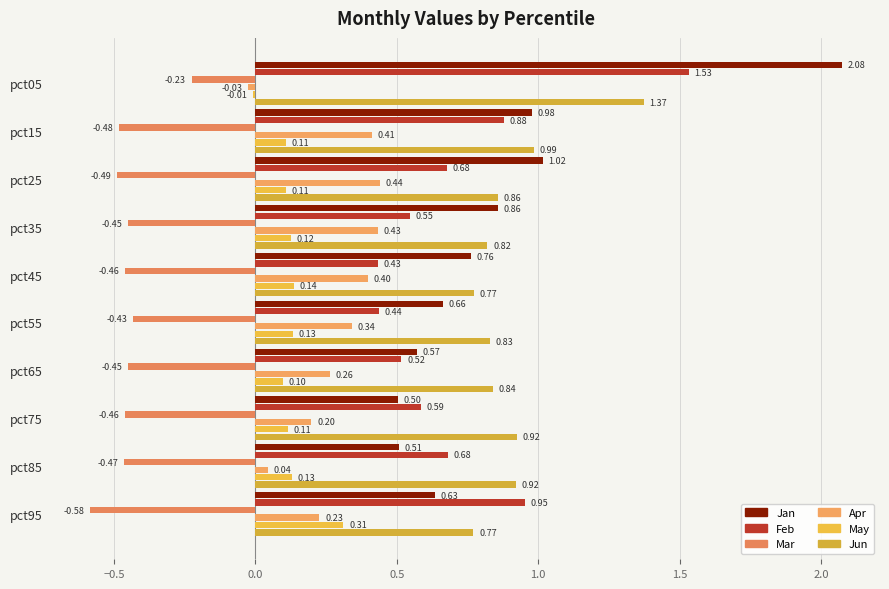

Rank the series by their maximum value, from highest to lowest.

Jan, Feb, Jun, Apr, May, Mar